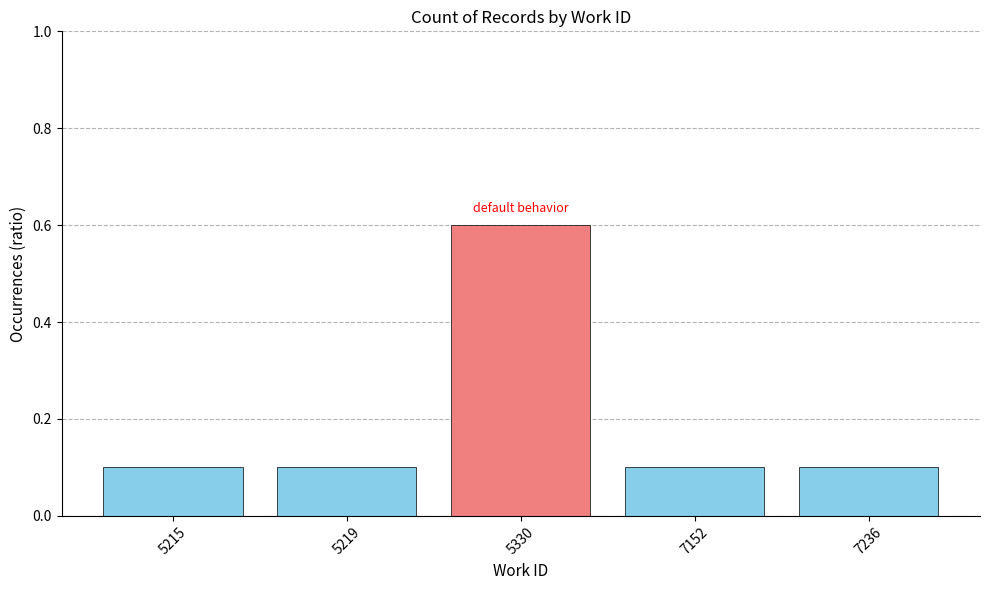

Reading left to right, transcribe all the data shown in this chart.

5215=0.1	5219=0.1	5330=0.6	7152=0.1	7236=0.1